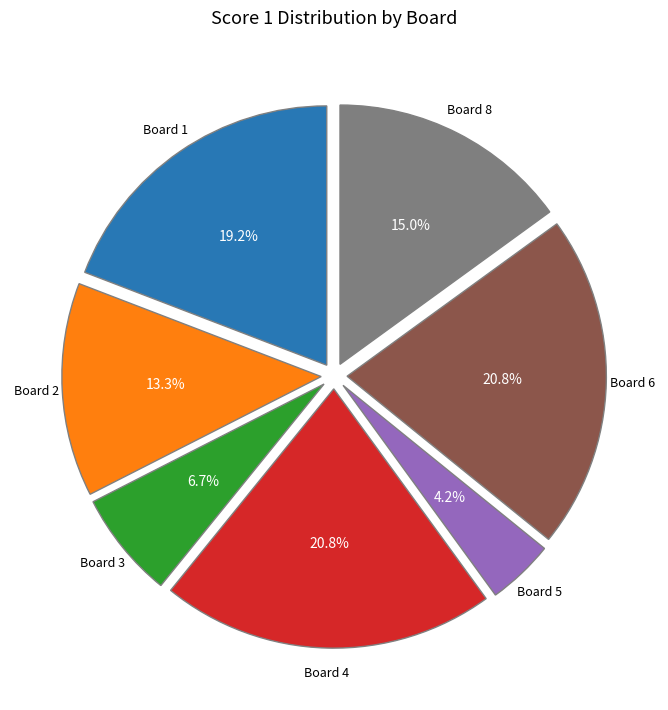

How many segments does this pie chart have?

7